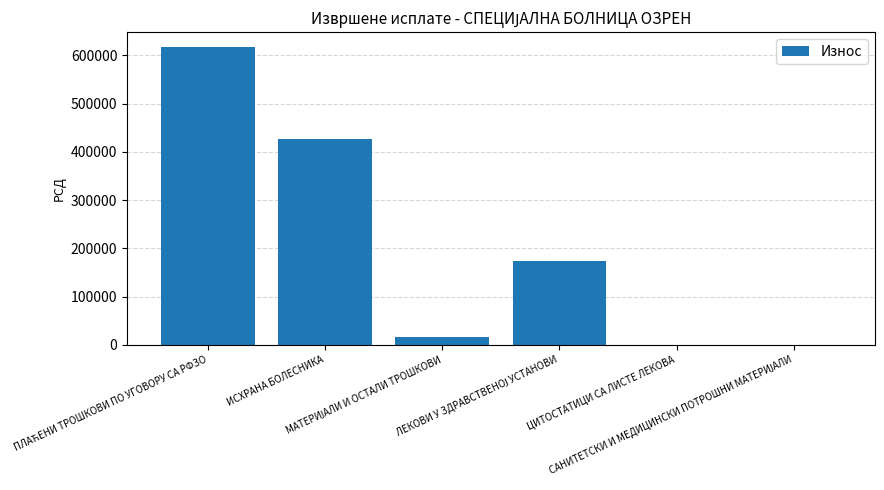

What is the greatest value displayed?

617239.1